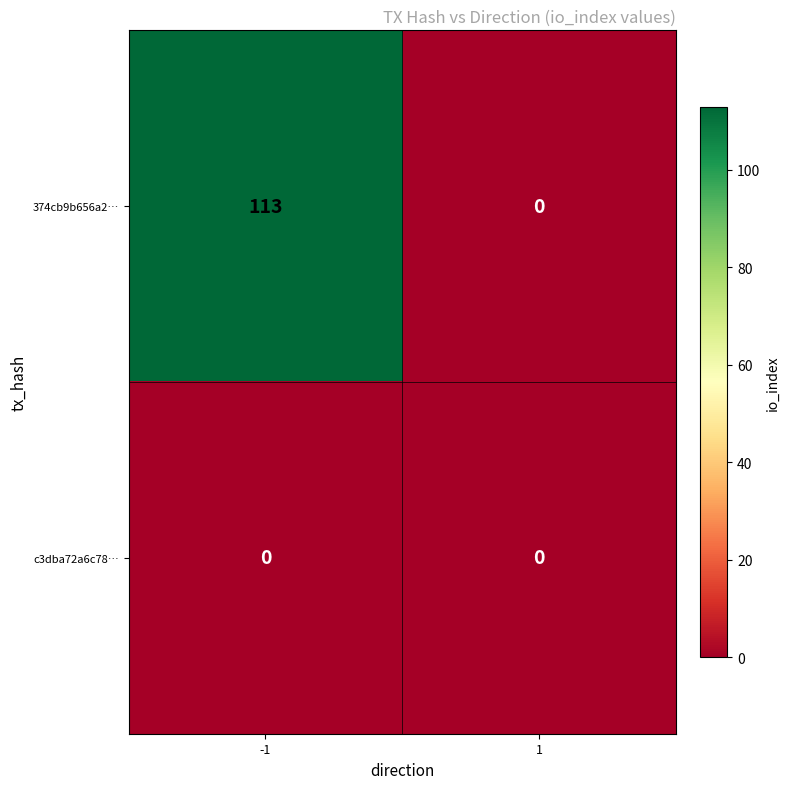

Which series has the largest total across all categories?

374cb9b656a2…